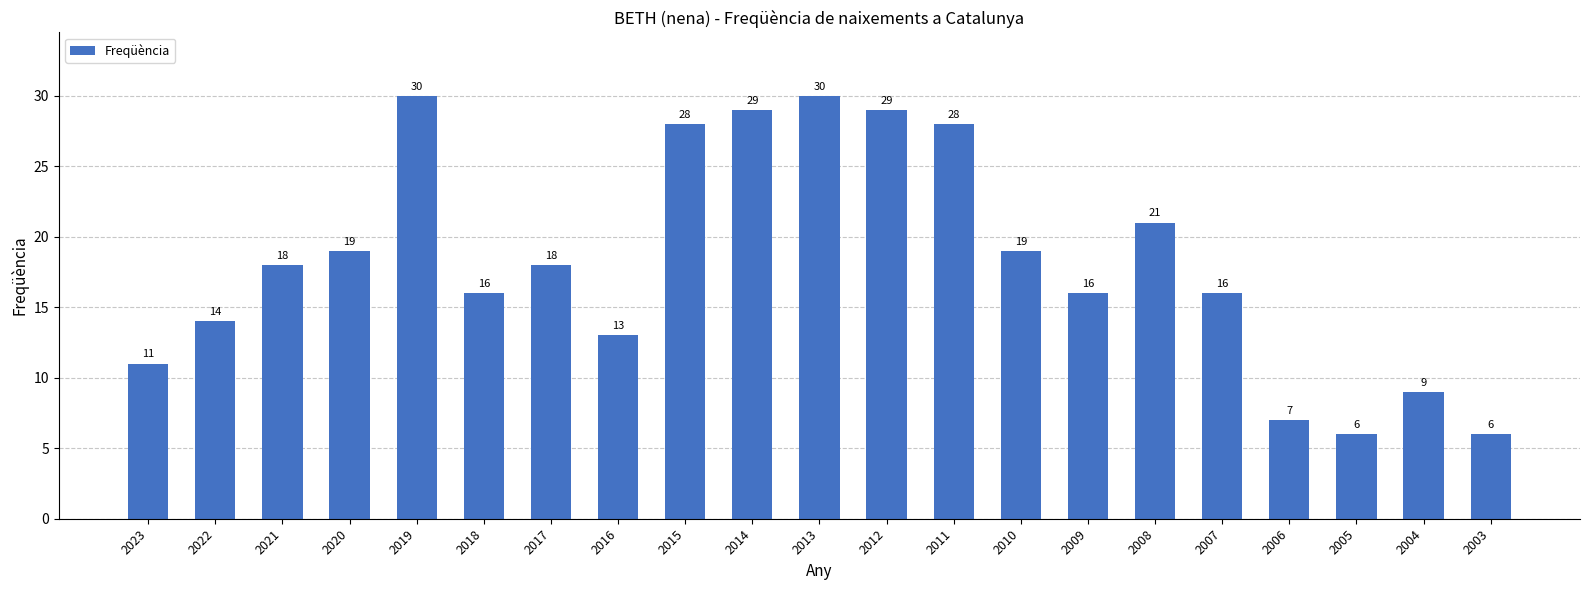

What is the value of the 8th bar from the left?

13